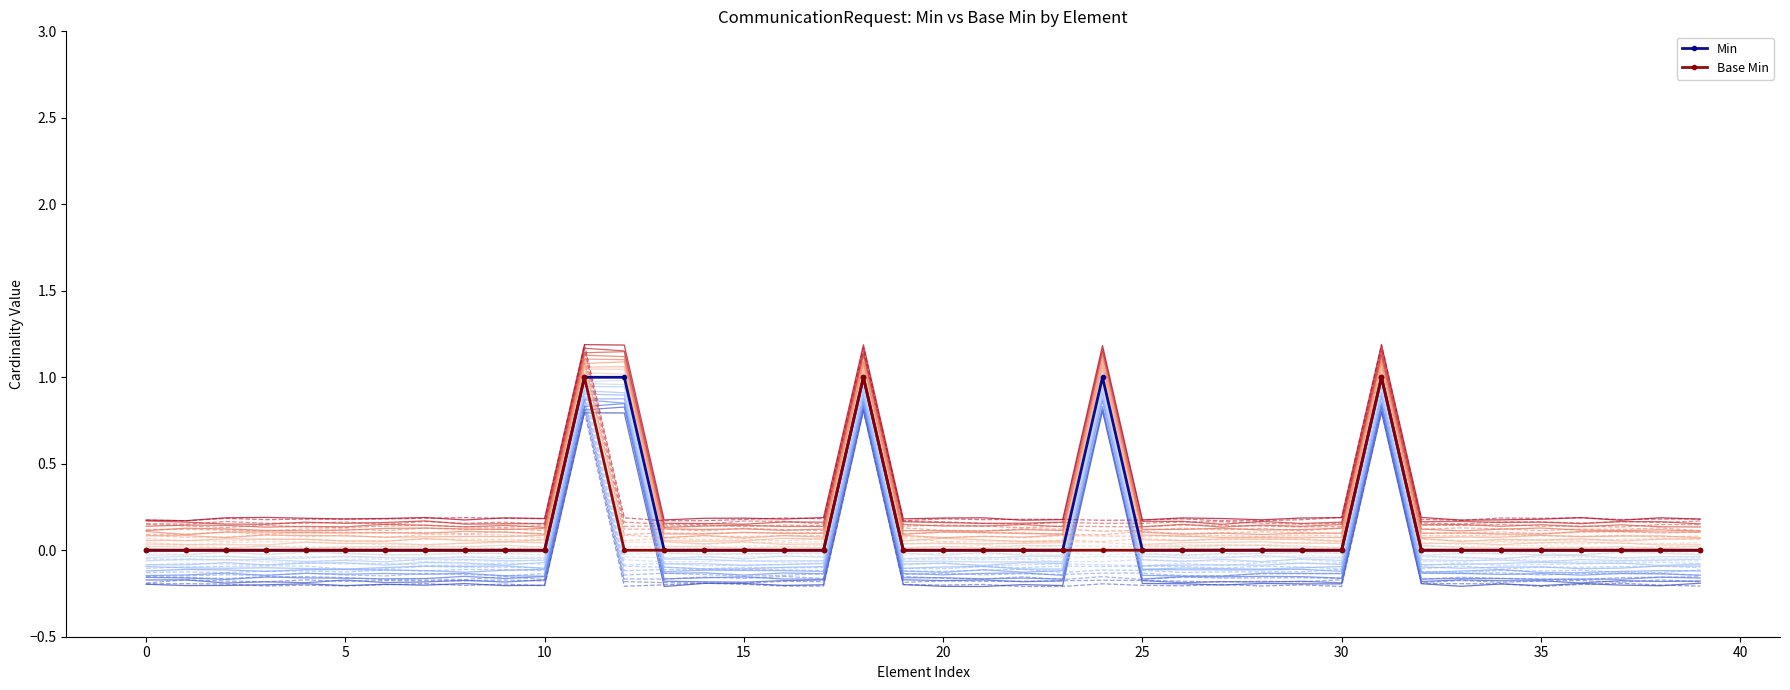

Which series has the largest total across all categories?

Min